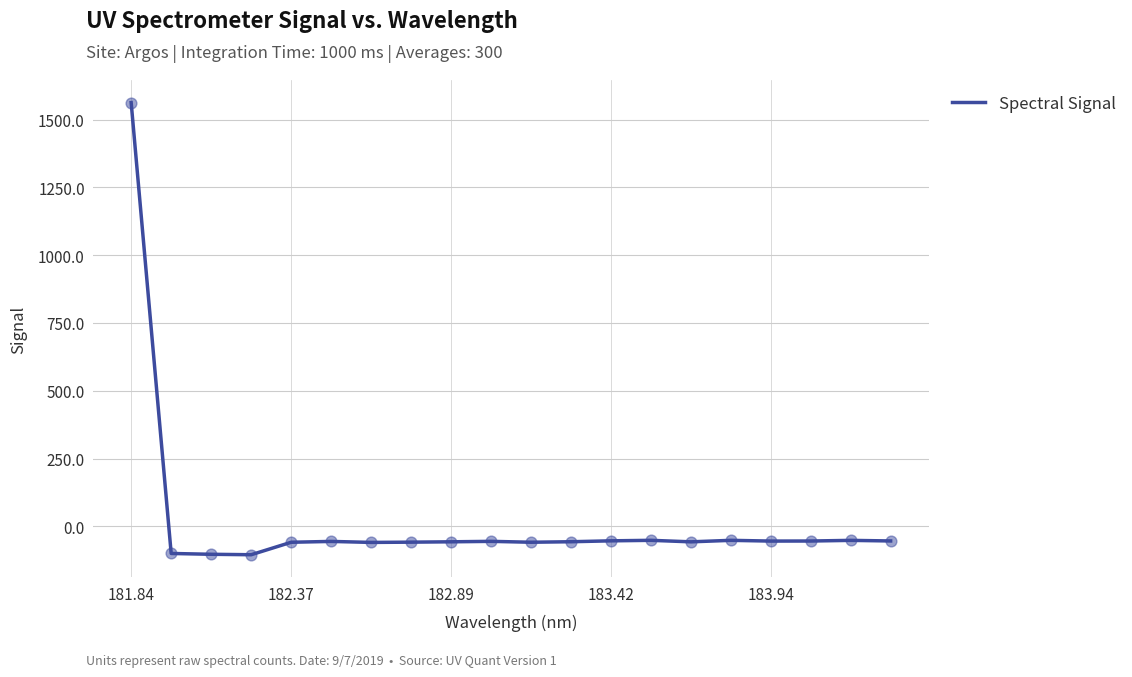

What is the greatest value displayed?

1563.0